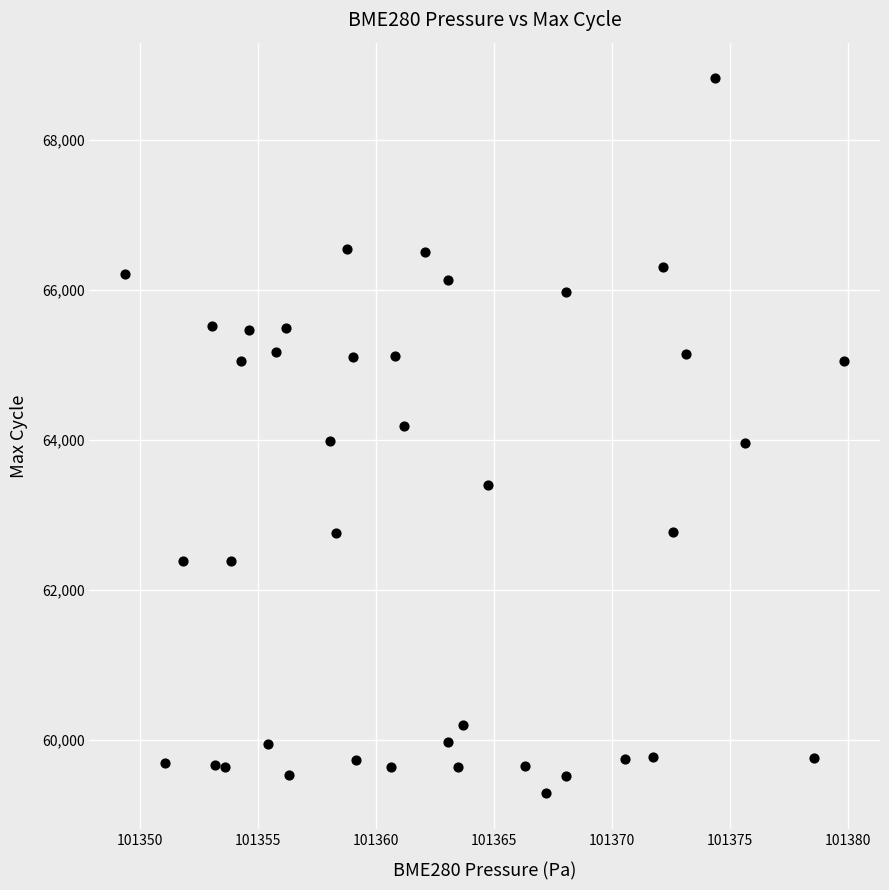

What is the range of Y values (max minus min)?

9534